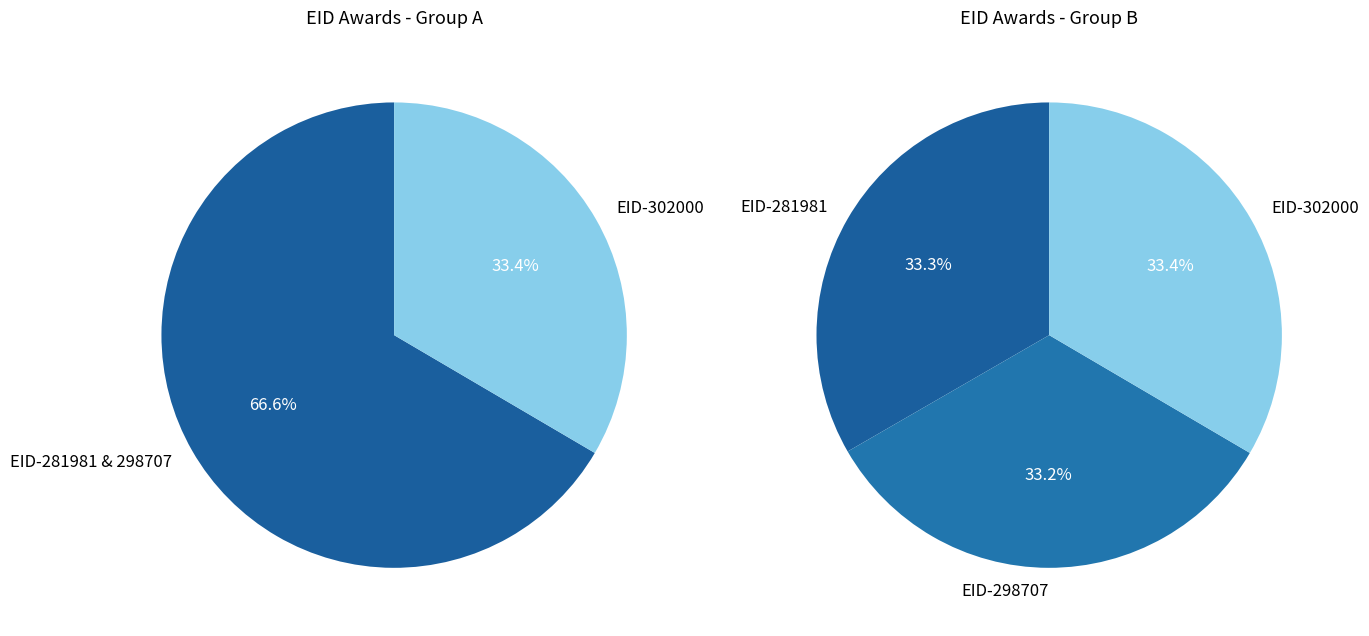

Is the sum of 298707 and 281981 greater than half?

Yes